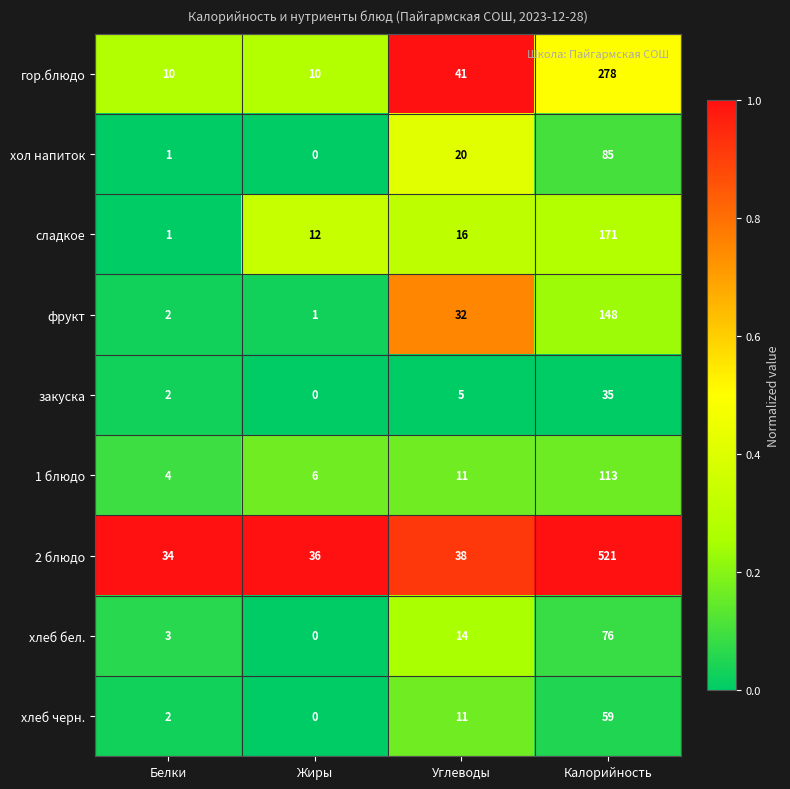

Which series has the largest range (max minus min)?

2 блюдо